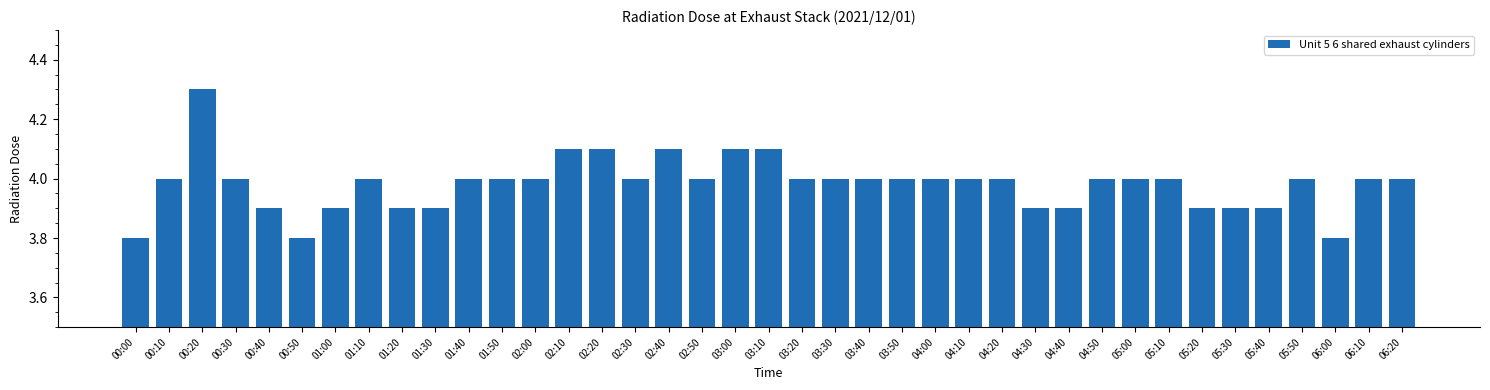

What is the sum of all values?

155.3